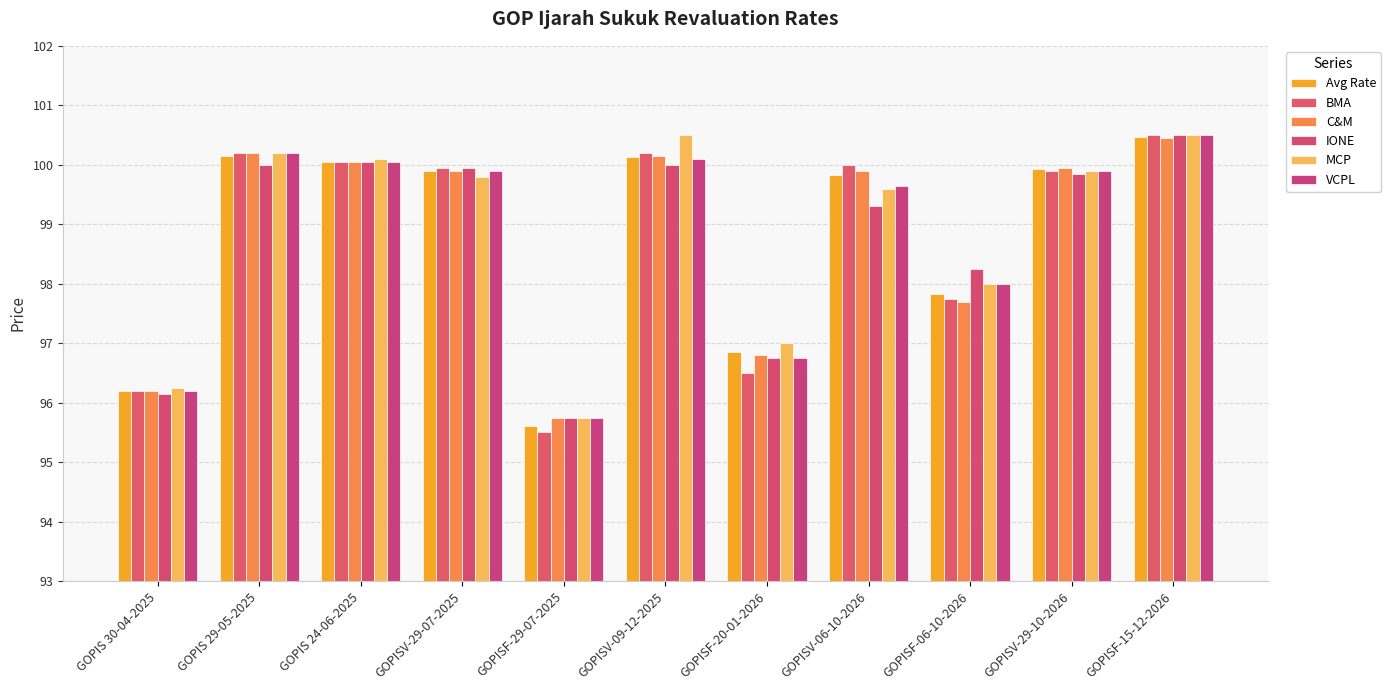

What is the sum of all C&M values?

1087.0